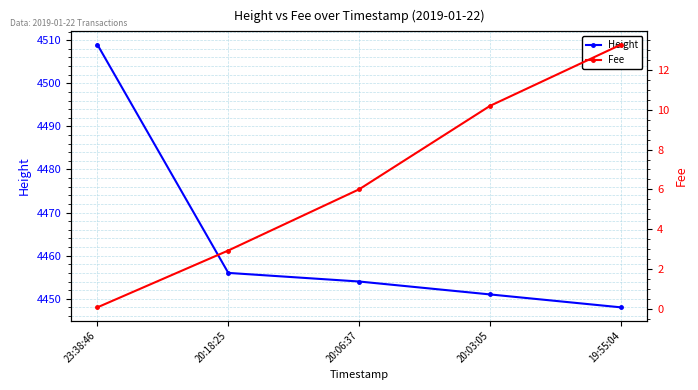

Reading left to right, transcribe all the data shown in this chart.

Height: 4509.0	4456.0	4454.0	4451.0	4448.0
Fee: 0.1	2.9	6.0	10.2	13.3